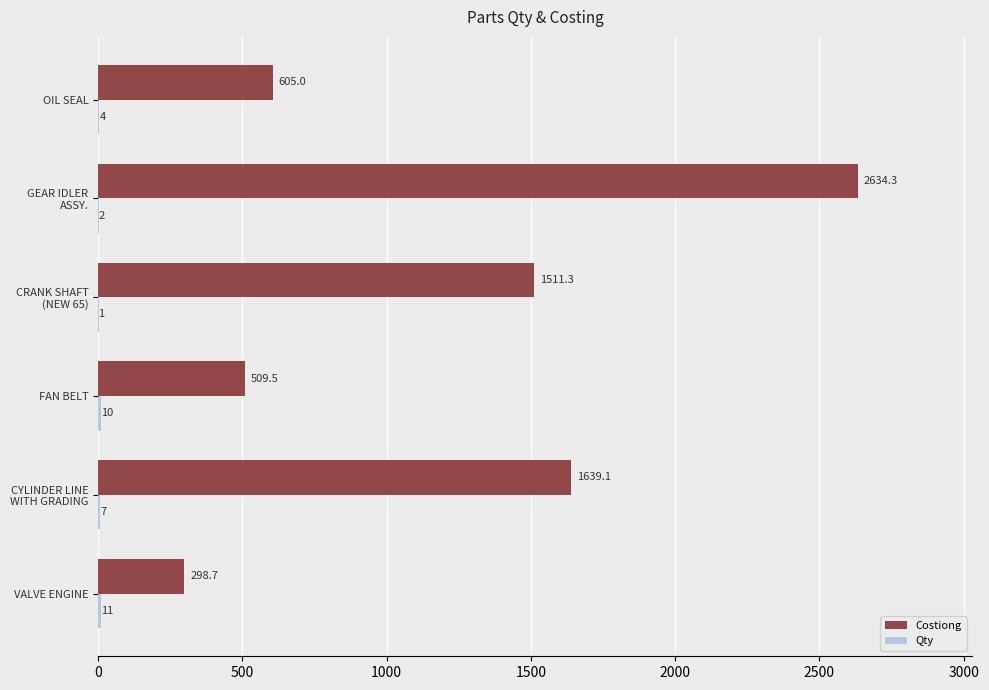

Which series has the largest total across all categories?

Costiong